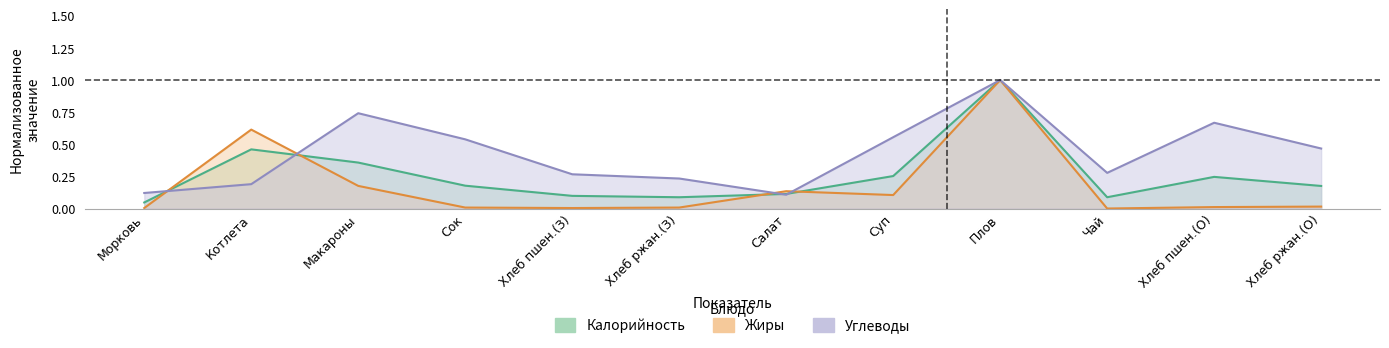

What is the approximate value of жиры at Плов?

1.0